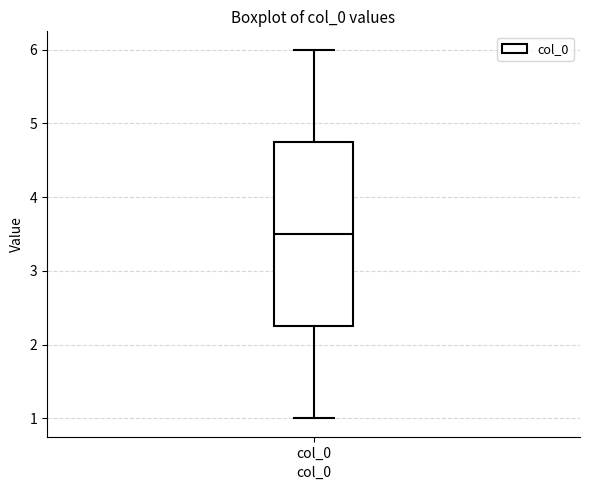

Read this box plot against the y-axis: the position of the median line, the range covered by the box, and the ends of both whiskers. The values are not printed on the chart, so give them approximately, as read against the axis.

median 3.5, box 2.3 to 4.8, whiskers 1.0 to 6.0